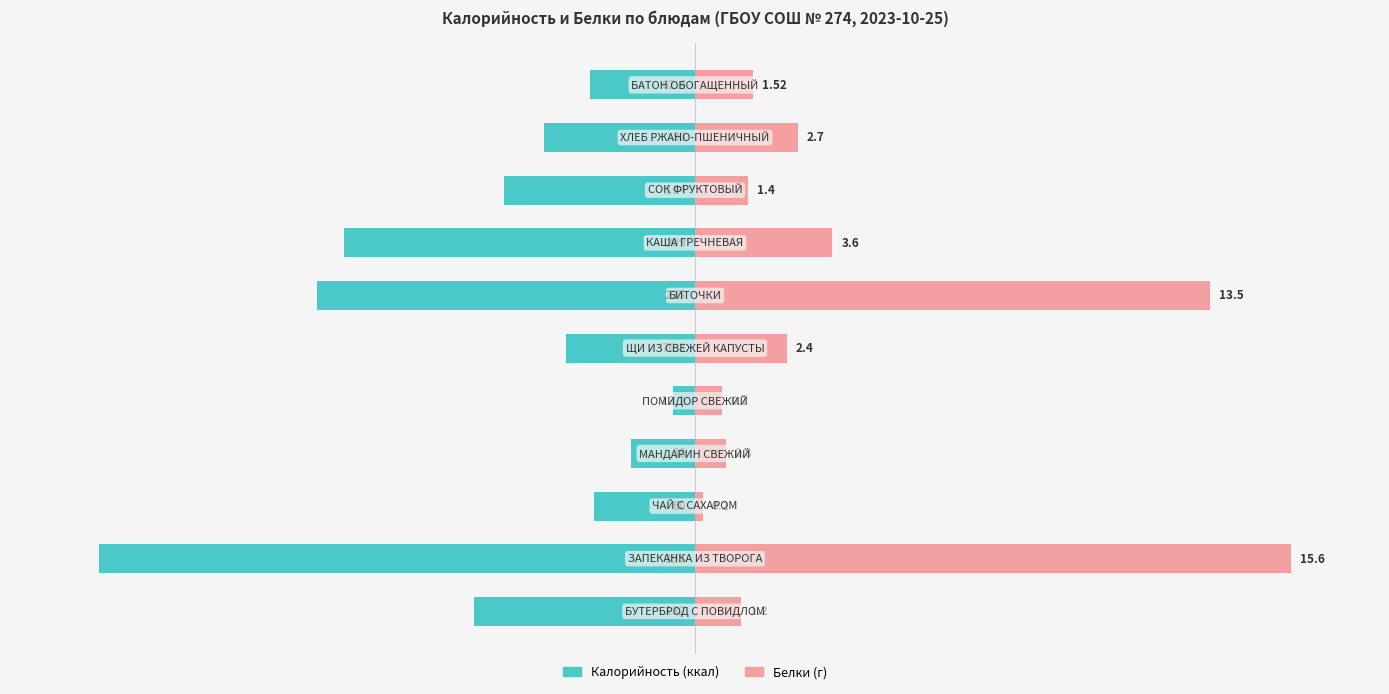

The Белки series shows 10.8 at 7. True or false?

False